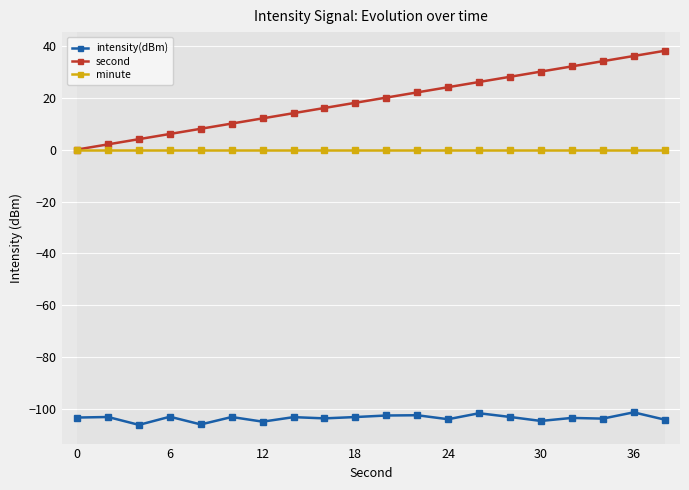

List the series in order of their overall mean, lowest first.

intensity(dBm), minute, second